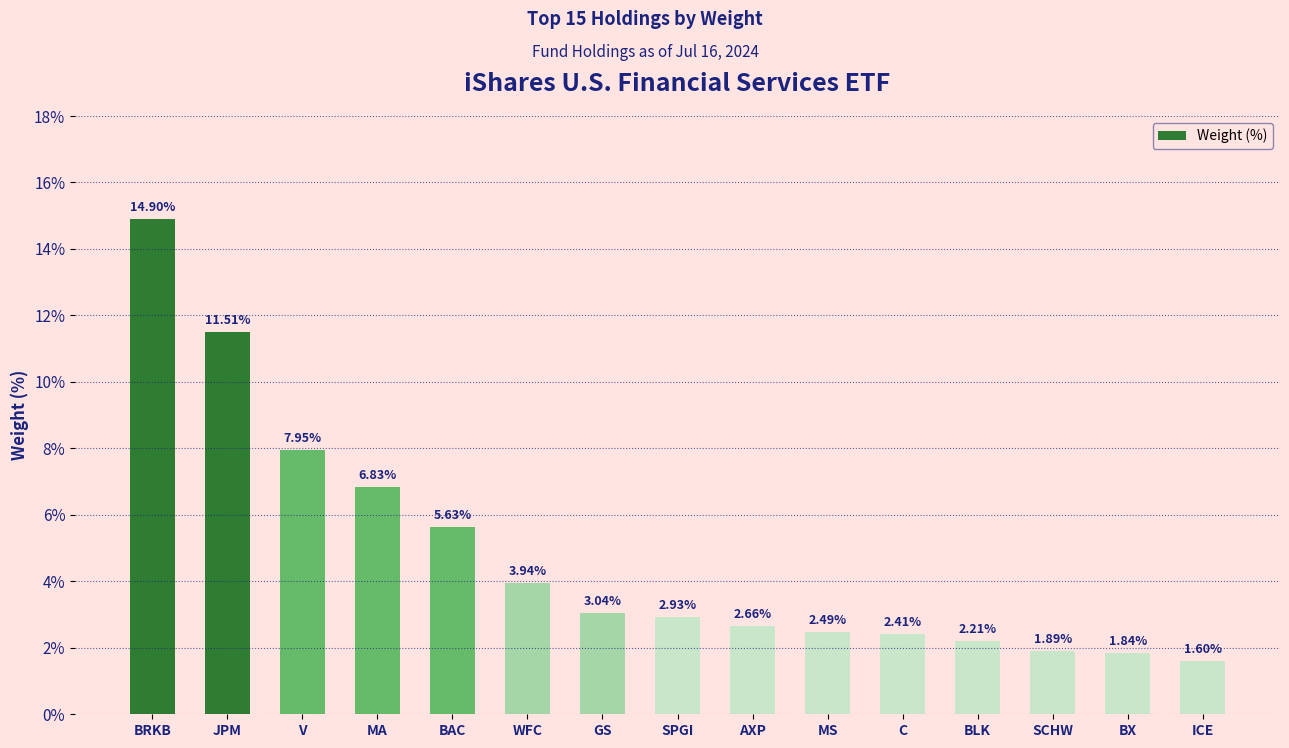

What is the average value?

4.8